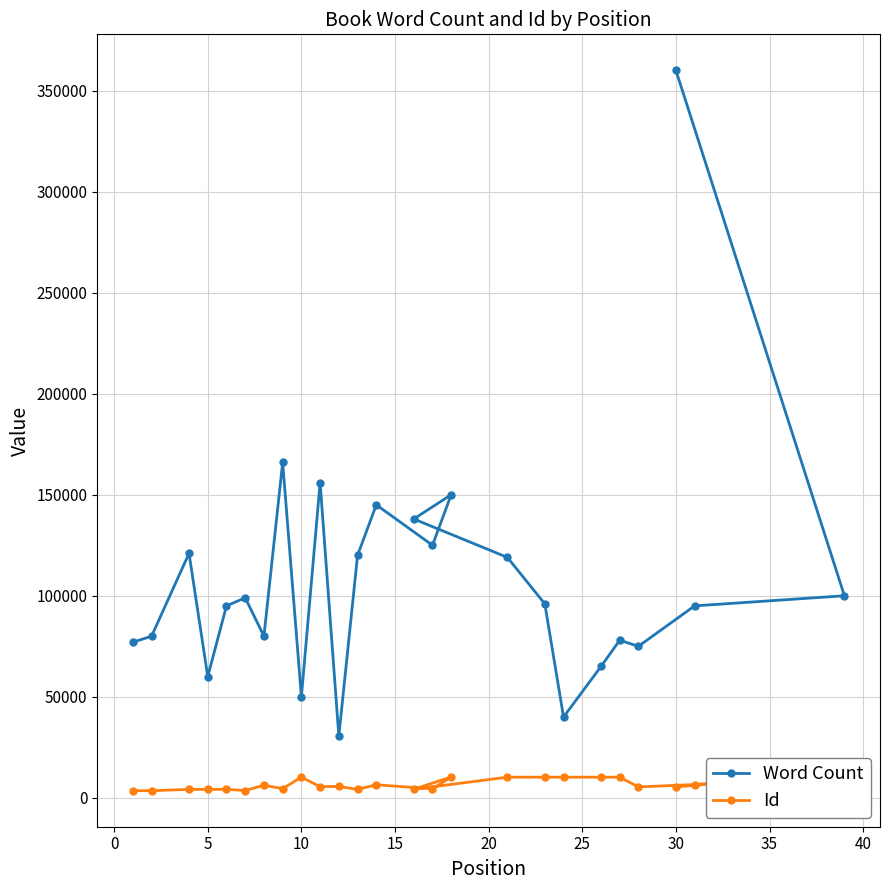

Which series has the largest total across all categories?

Word Count